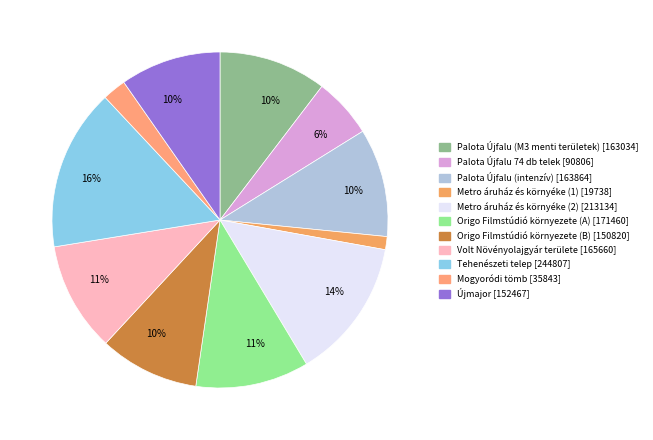

Count the number of slices in the pie.

11